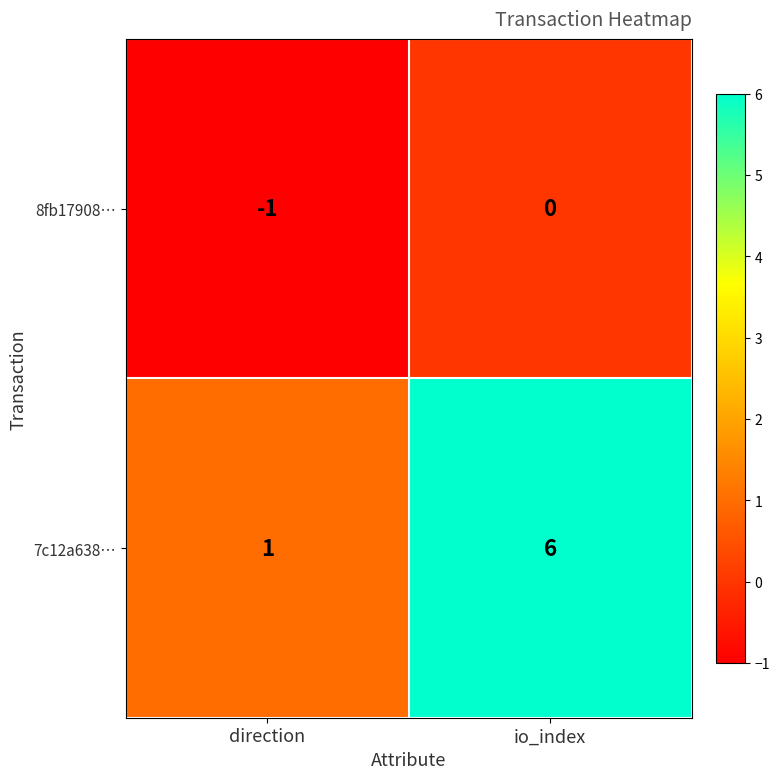

Which series changed the most between direction and io_index?

7c12a638…